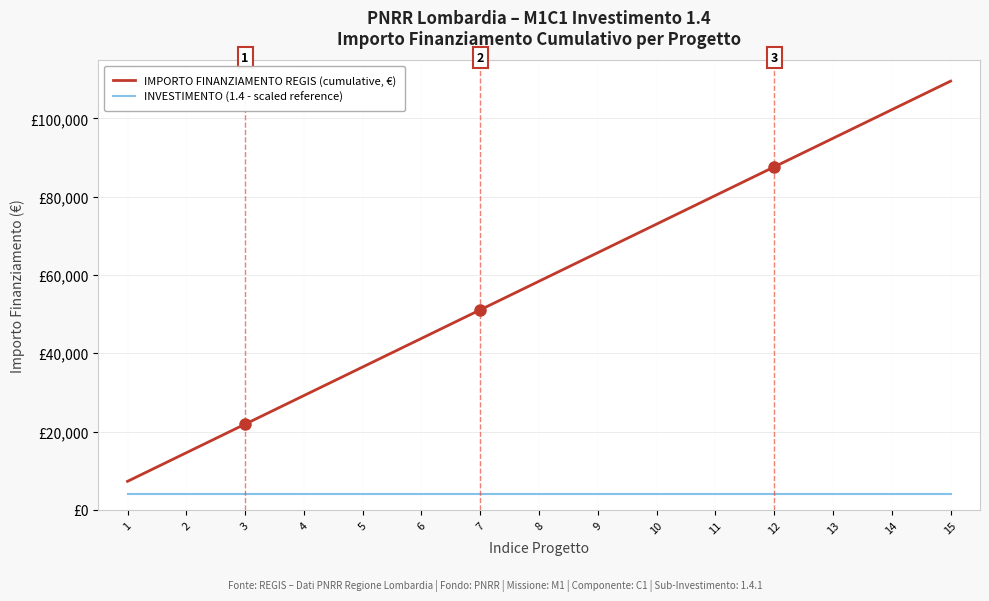

What are all the series names shown in the legend?

IMPORTO FINANZIAMENTO REGIS (cumulative, €), INVESTIMENTO (1.4 - scaled reference)